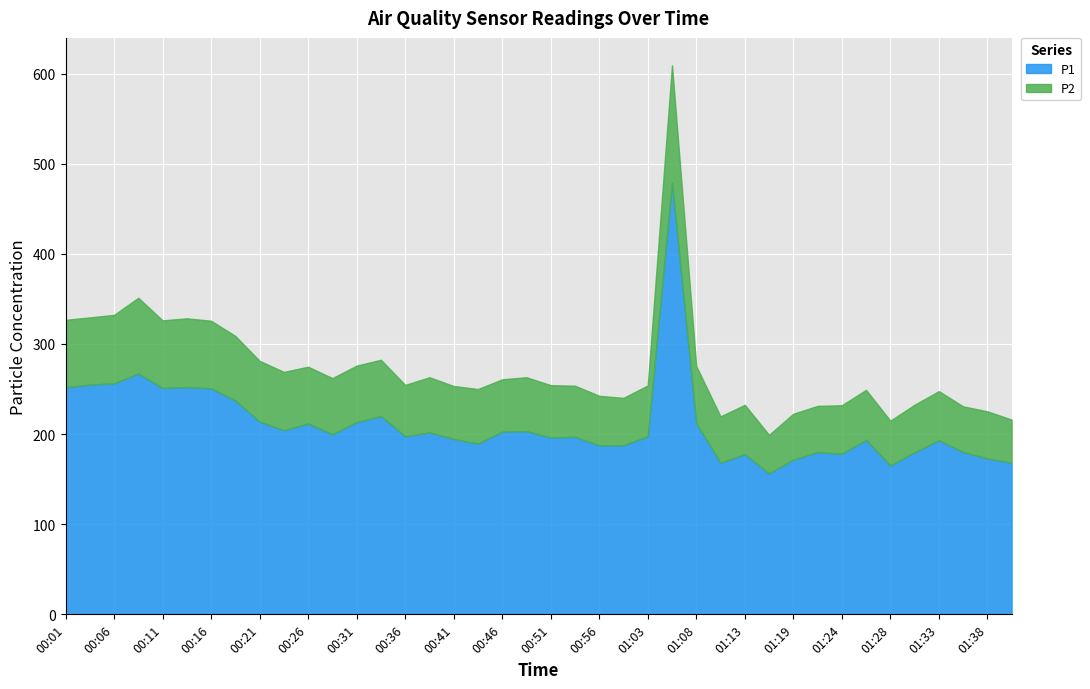

What is the difference between the second highest and minimum values in the P2 series?

41.2